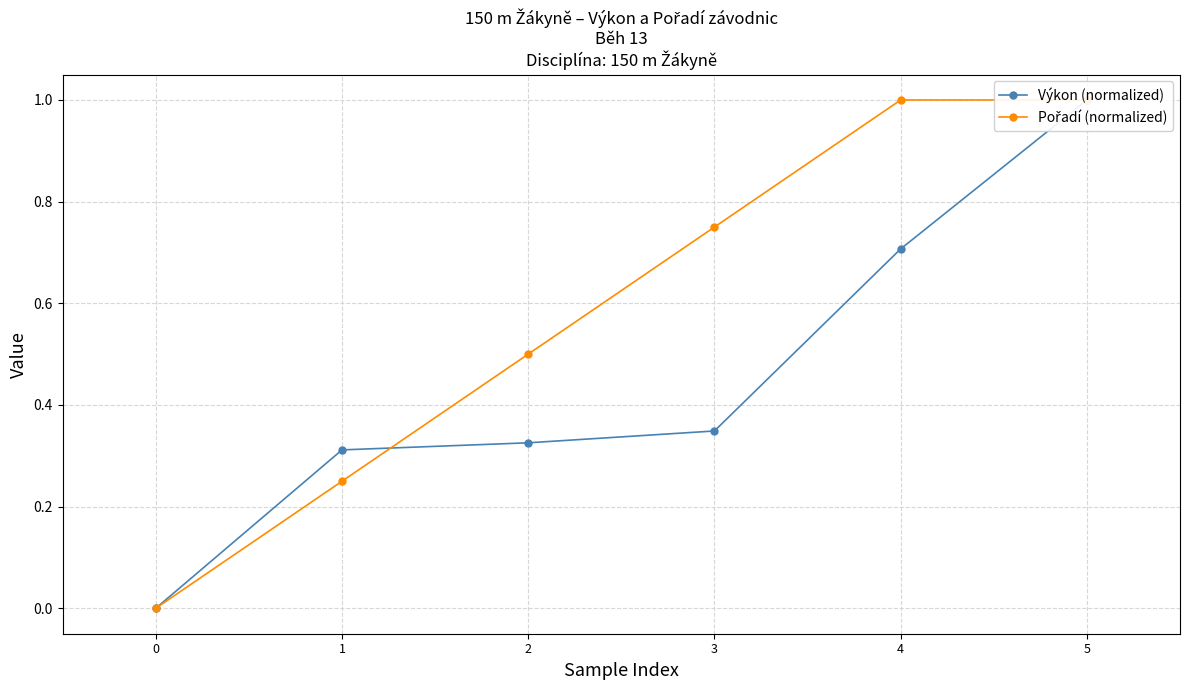

How many values in the Pořadí (normalized) series exceed 0?

5